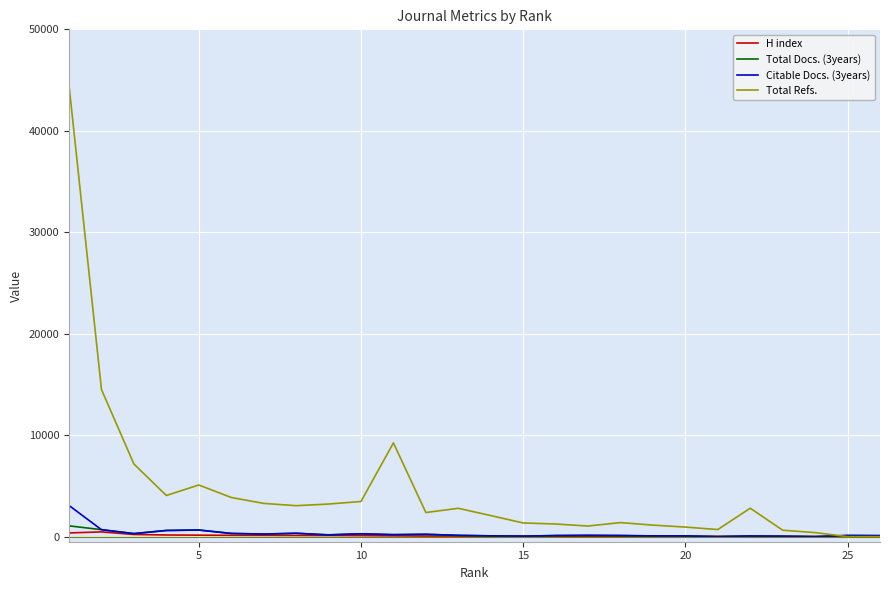

Which series has the largest range (max minus min)?

Total Refs.